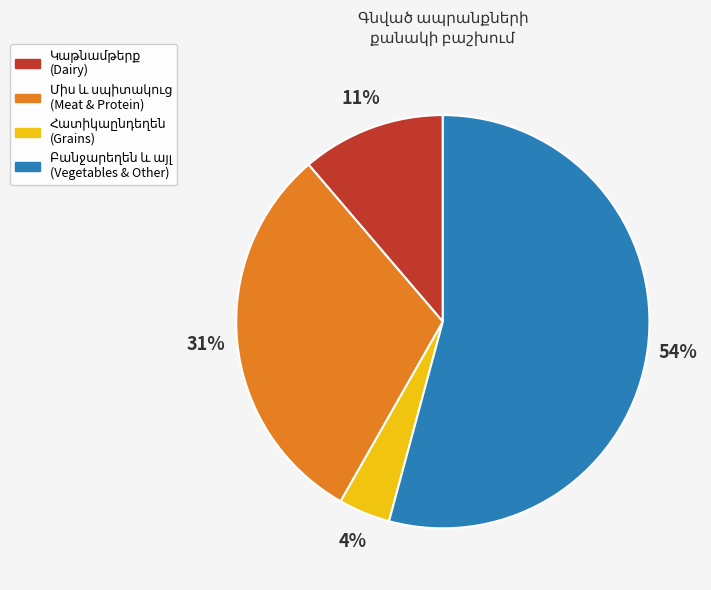

To the nearest percent, what is the average slice percentage?

25%